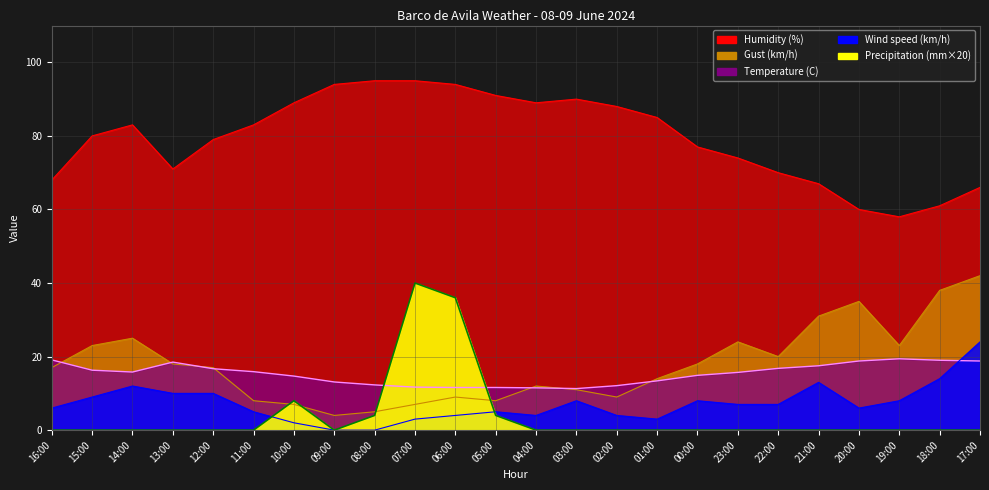

Where is the first local minimum for Temperature (C)?

14:00